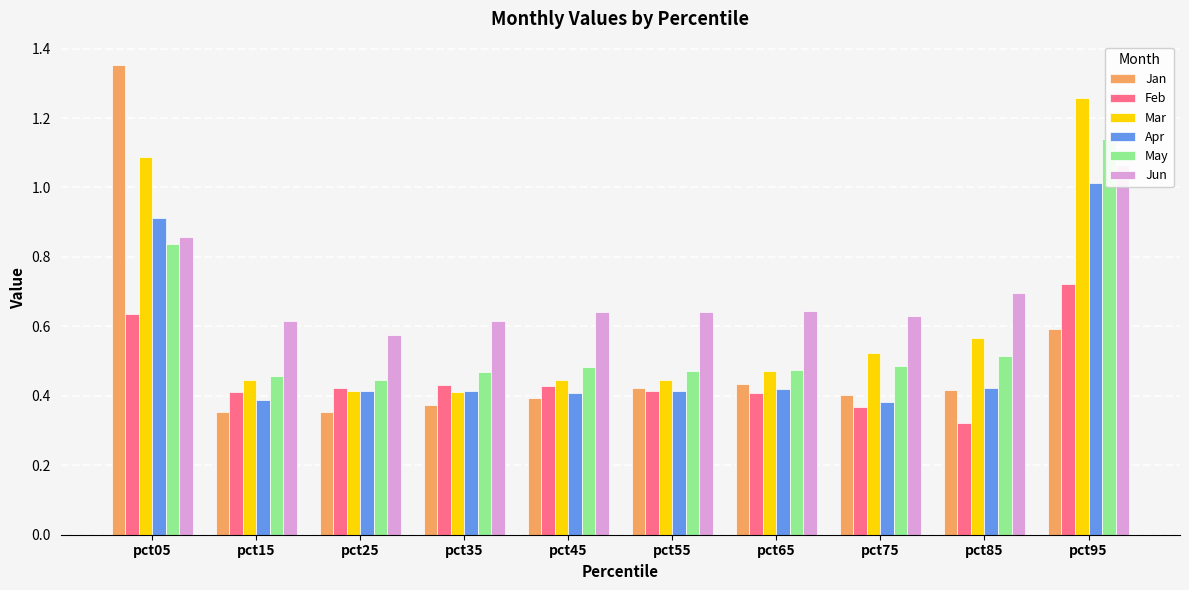

Is the value of Mar at pct65 greater than the value of Jun at pct25?

No